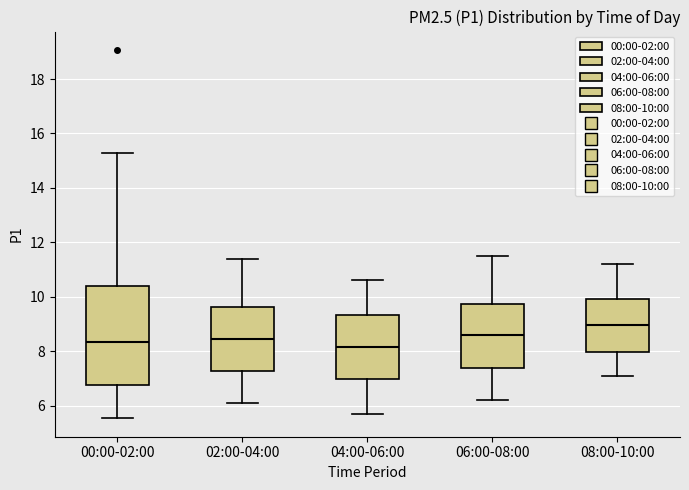

Which box is the tallest, from its lower edge to its upper edge?

00:00-02:00